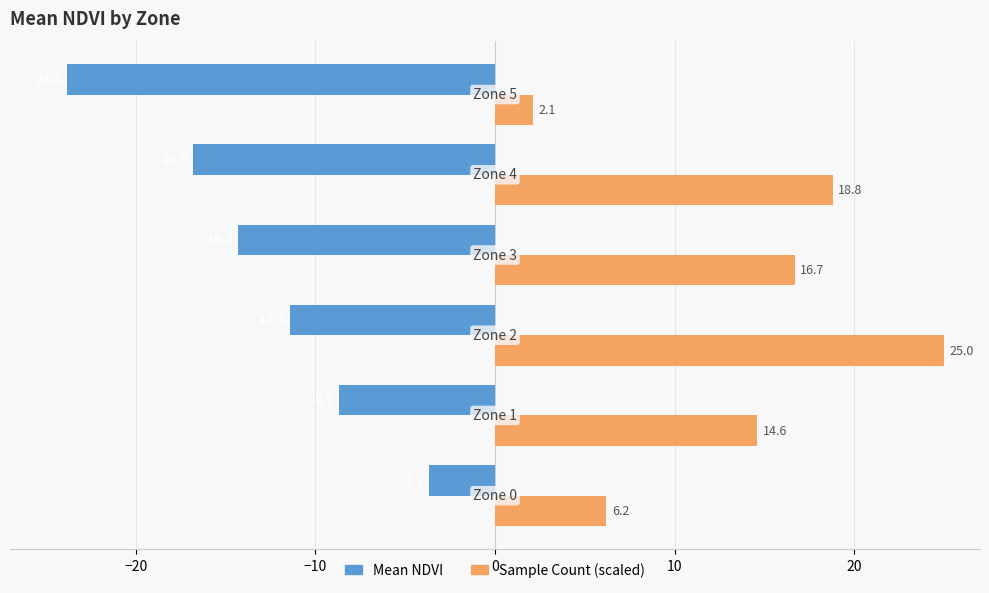

What is the smallest value displayed?

-23.8